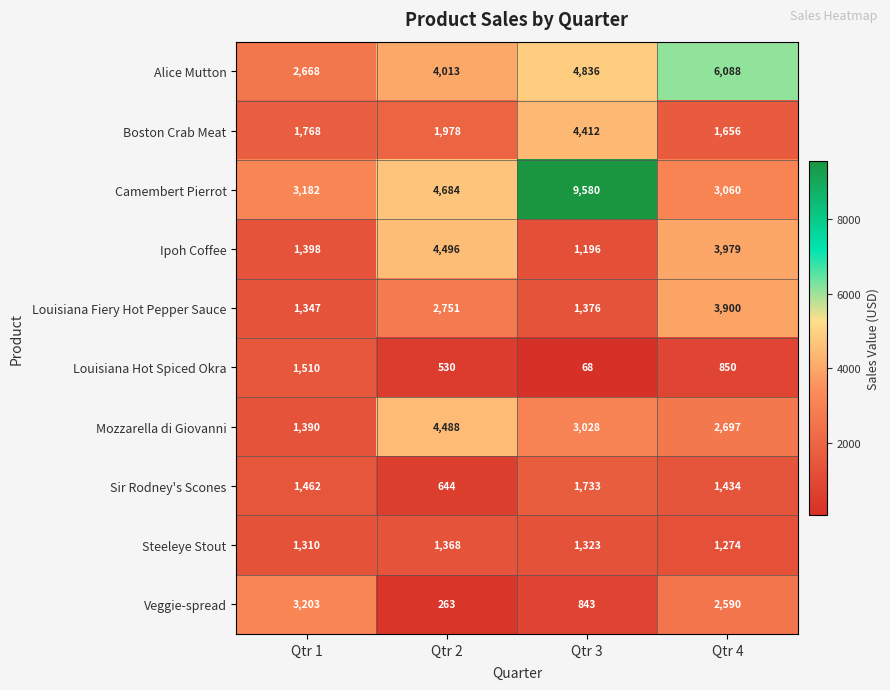

List the labels in order of Camembert Pierrot value, largest first.

Qtr 3, Qtr 2, Qtr 1, Qtr 4